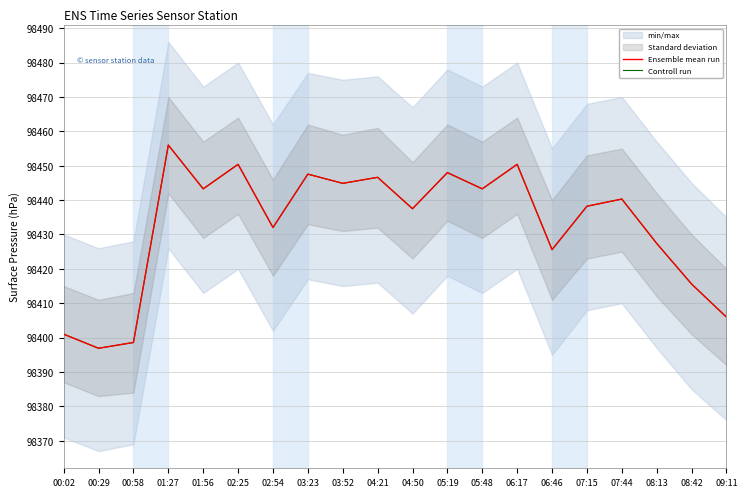

Rank the series at 02:54 from highest to lowest value.

Ensemble mean run, Controll run